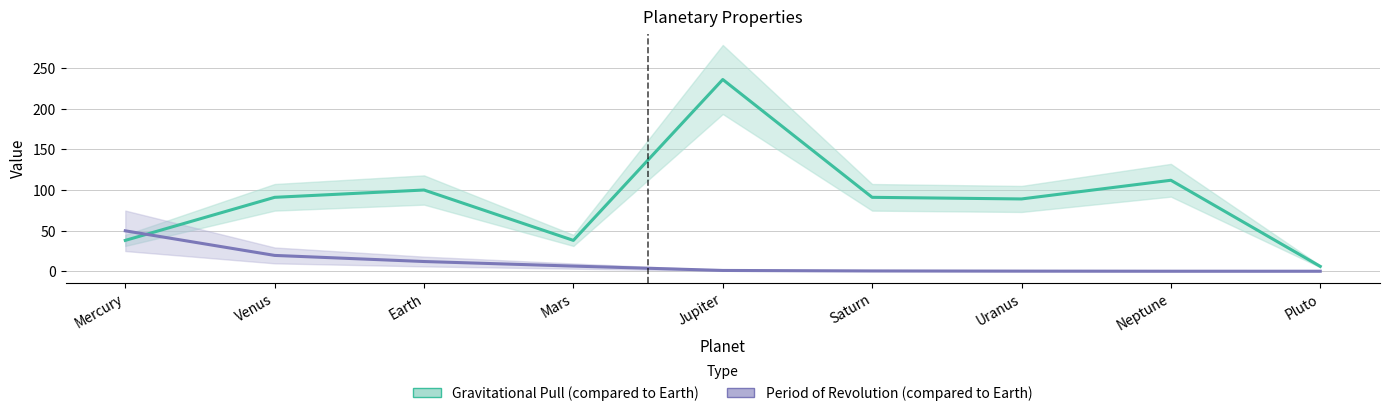

What is the sum of all Gravitational Pull (compared to Earth) values?

801.0